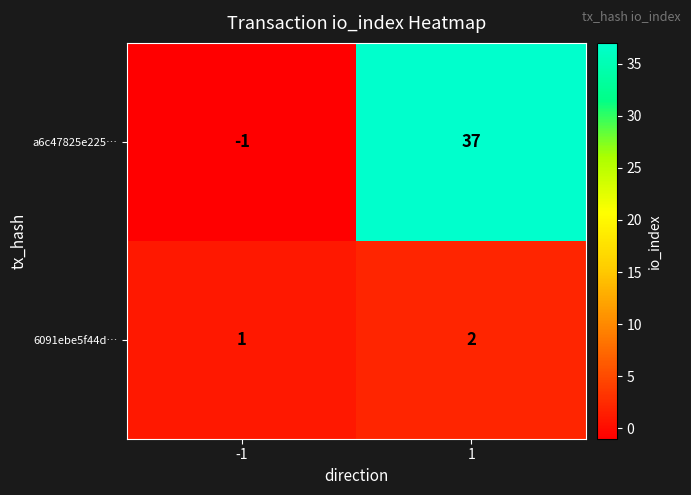

The a6c47825e225… series shows 37 at 1. True or false?

True